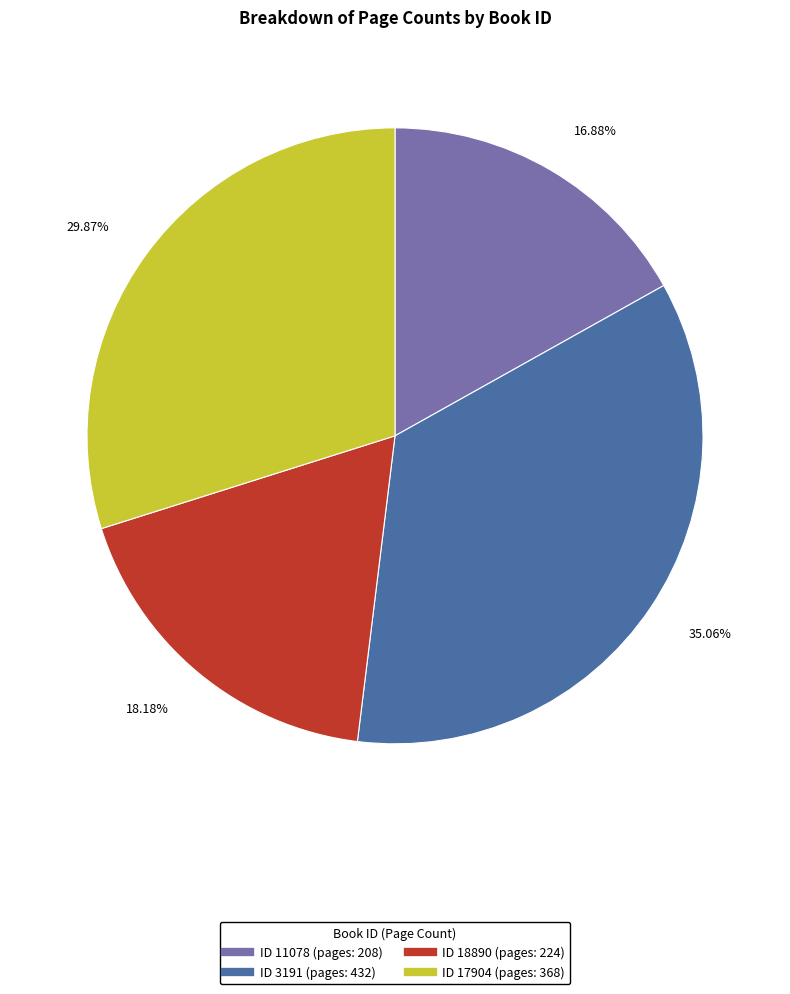

Is there any slice that represents more than half of the pie?

No